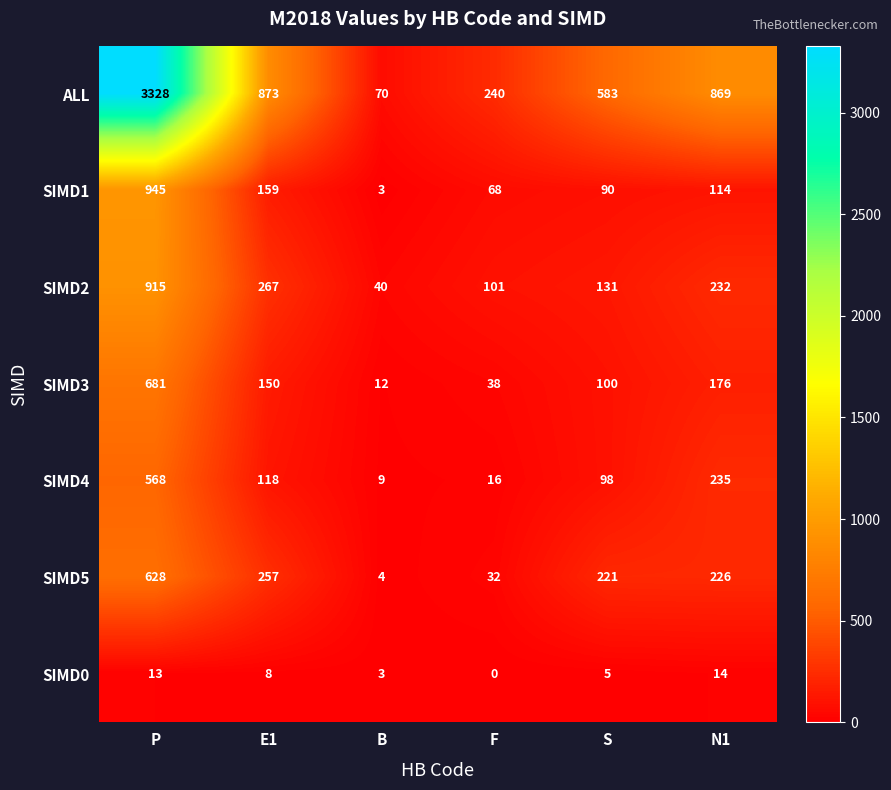

How many data points in ALL are less than 869?

3